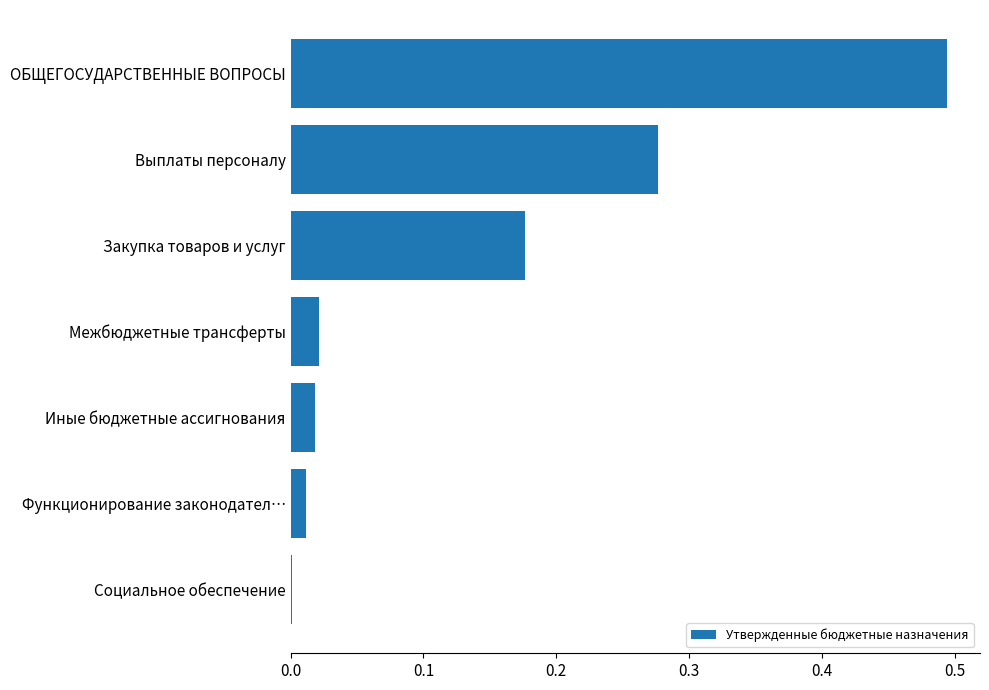

Which has a higher value, Иные бюджетные ассигнования or Выплаты персоналу?

Выплаты персоналу